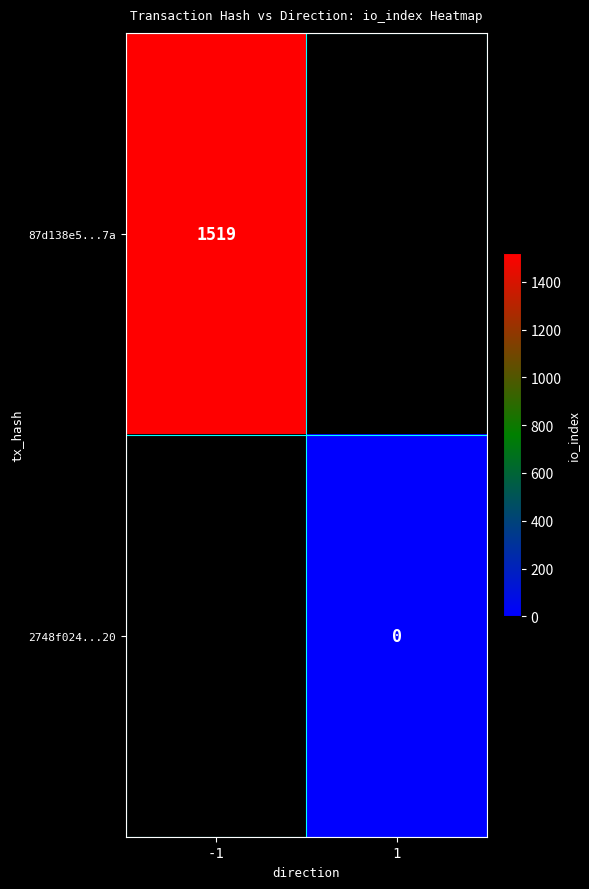

The value of 87d138e5...7a at -1 is 489. True or false?

False